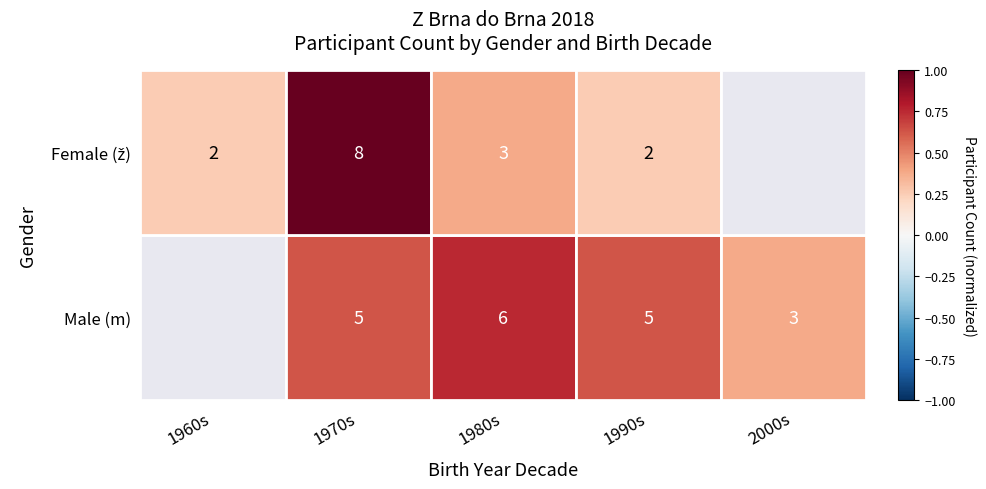

What is the difference between the highest and lowest values at 2000s?

0.4